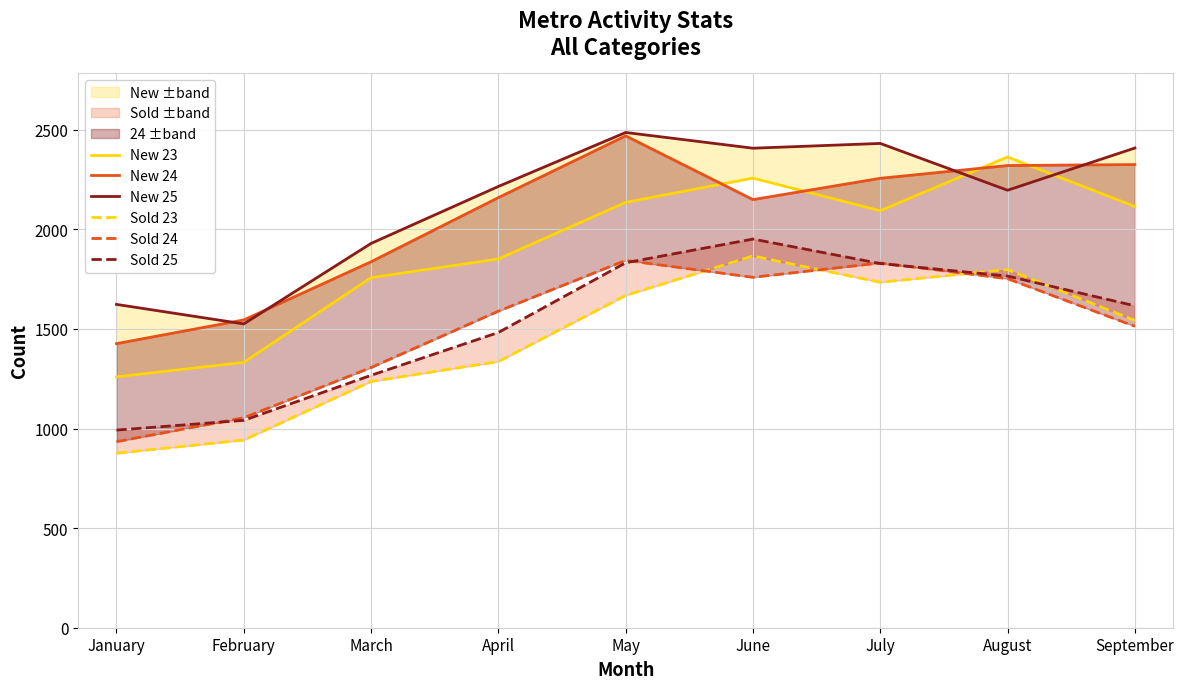

What is the value of the Sold 24 point at the 8th from the left?

1752